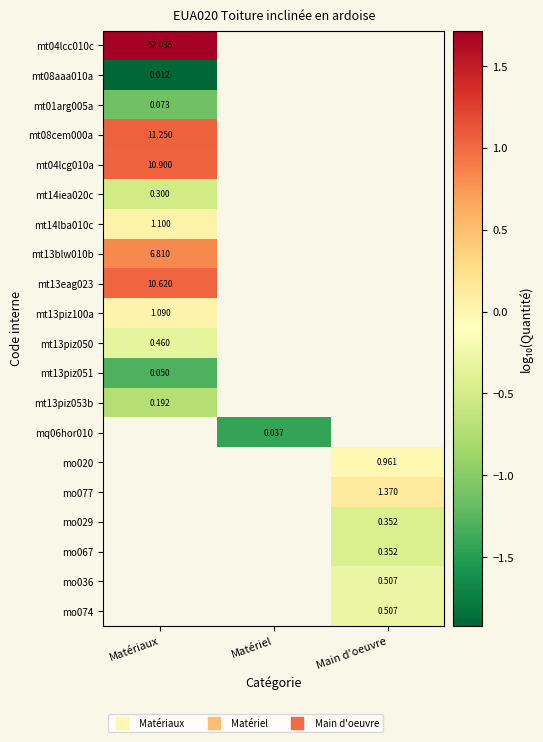

Between Matériel and Matériaux, which is larger?

Matériaux